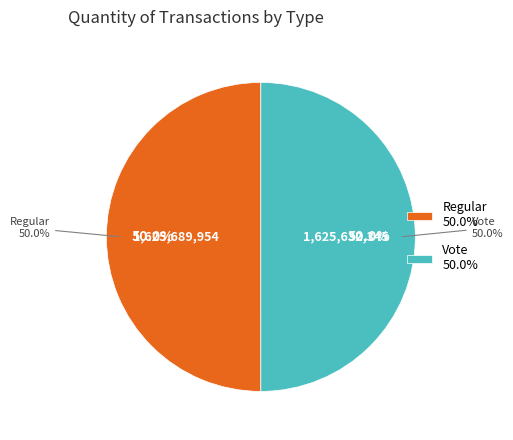

How many segments does this pie chart have?

2